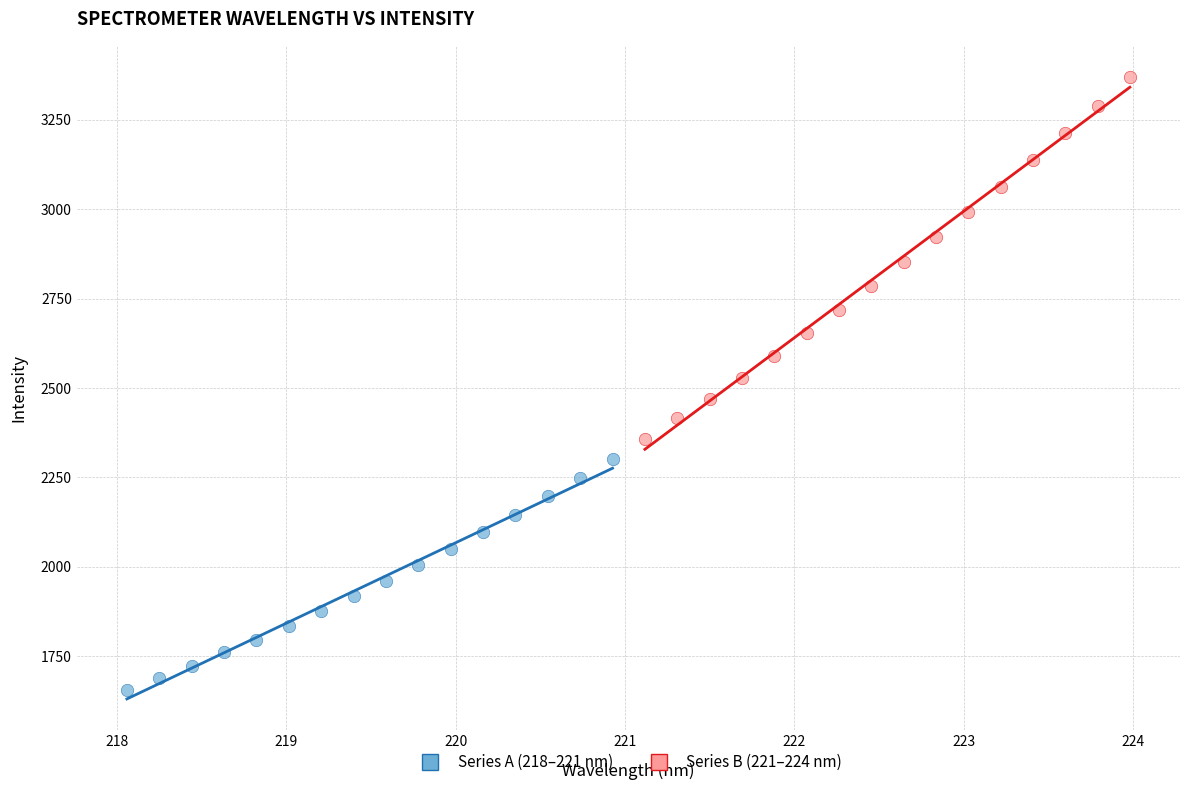

Which series has the widest spread of Y values?

Series B (221–224 nm)